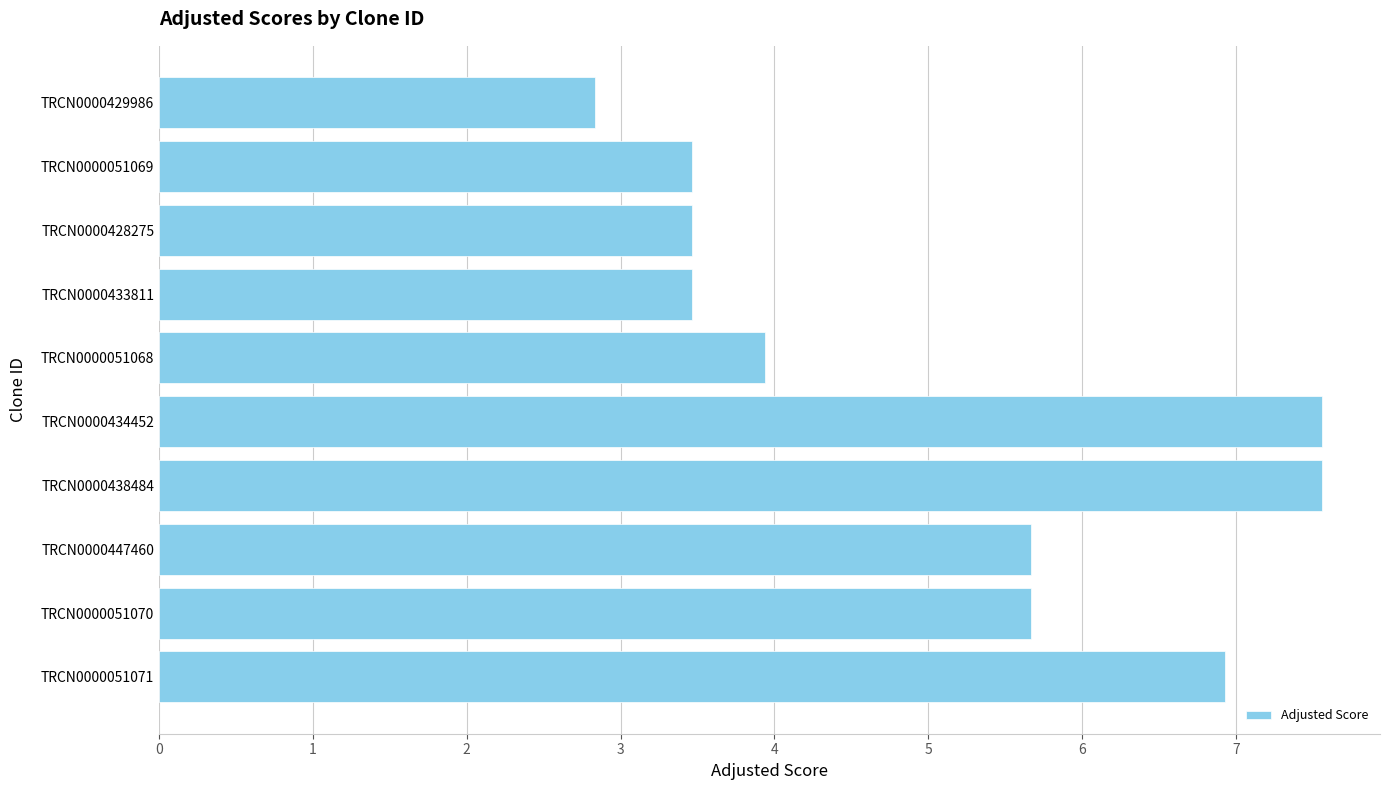

Reading bottom to top, transcribe all the data shown in this chart.

TRCN0000051071=6.9	TRCN0000051070=5.7	TRCN0000447460=5.7	TRCN0000438484=7.6	TRCN0000434452=7.6	TRCN0000051068=3.9	TRCN0000433811=3.5	TRCN0000428275=3.5	TRCN0000051069=3.5	TRCN0000429986=2.8